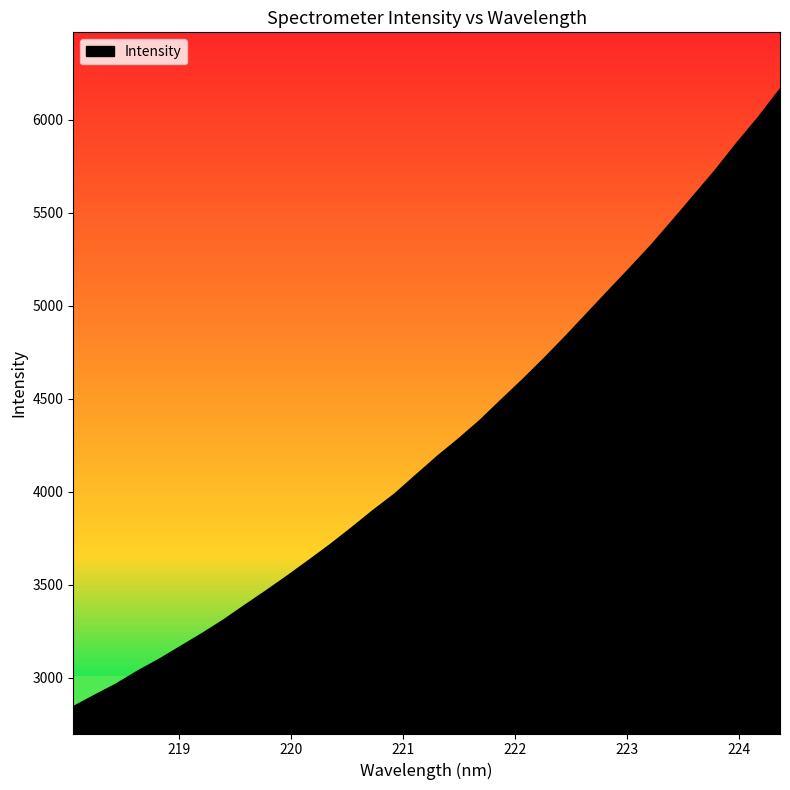

What is the difference between the maximum and minimum values?

3321.3